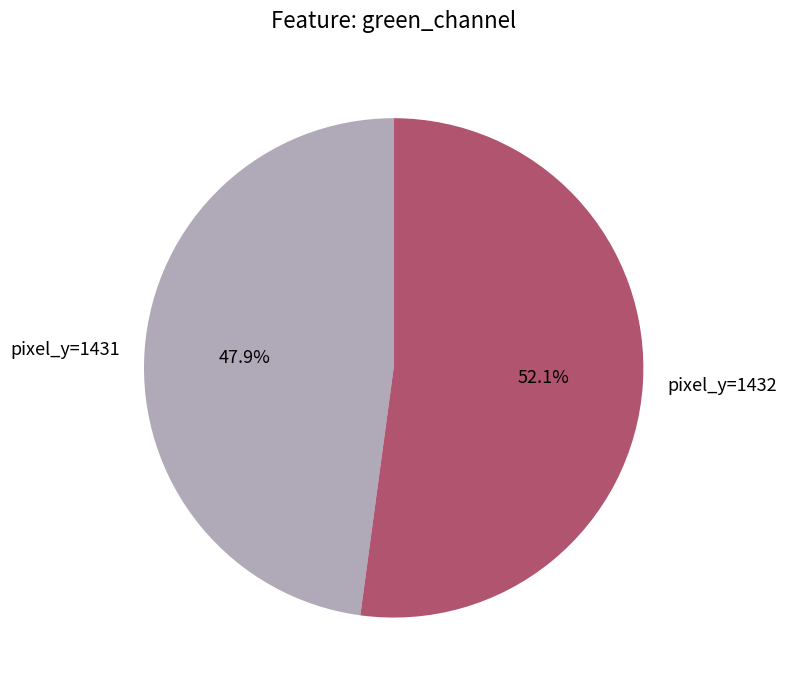

Does pixel_y=1431 represent more than half of the total?

No